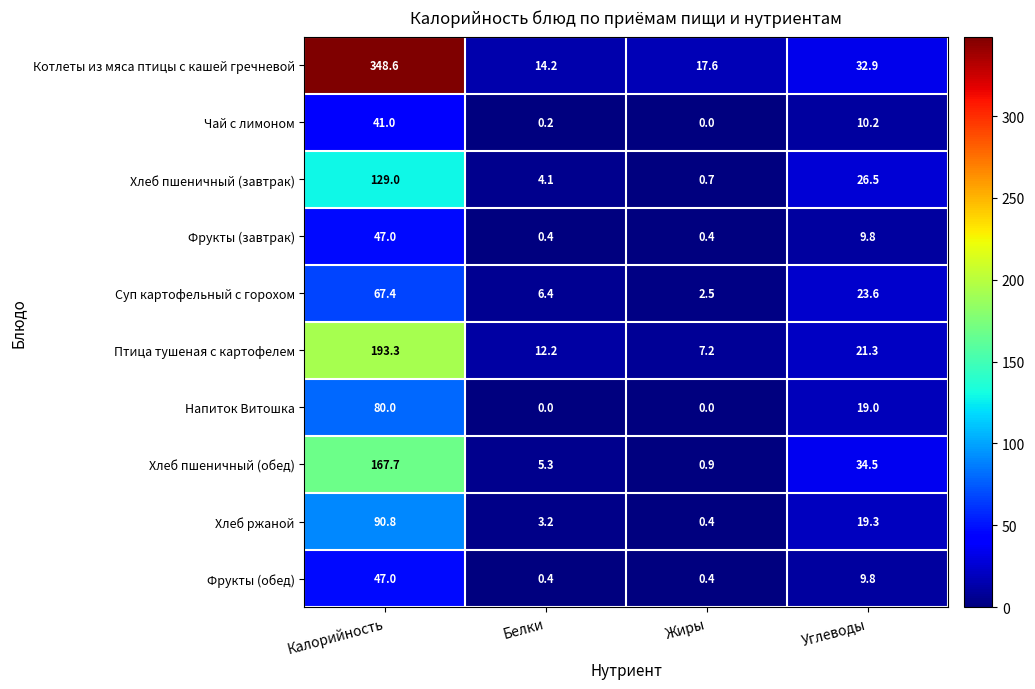

What is the sum of all Хлеб пшеничный (завтрак) values?

160.3